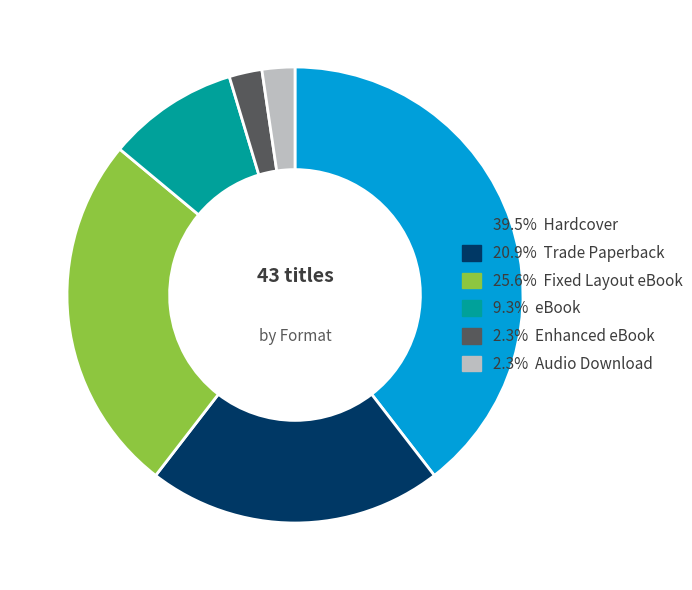

Does 20.9% Trade Paperback account for over 50% of the chart?

No